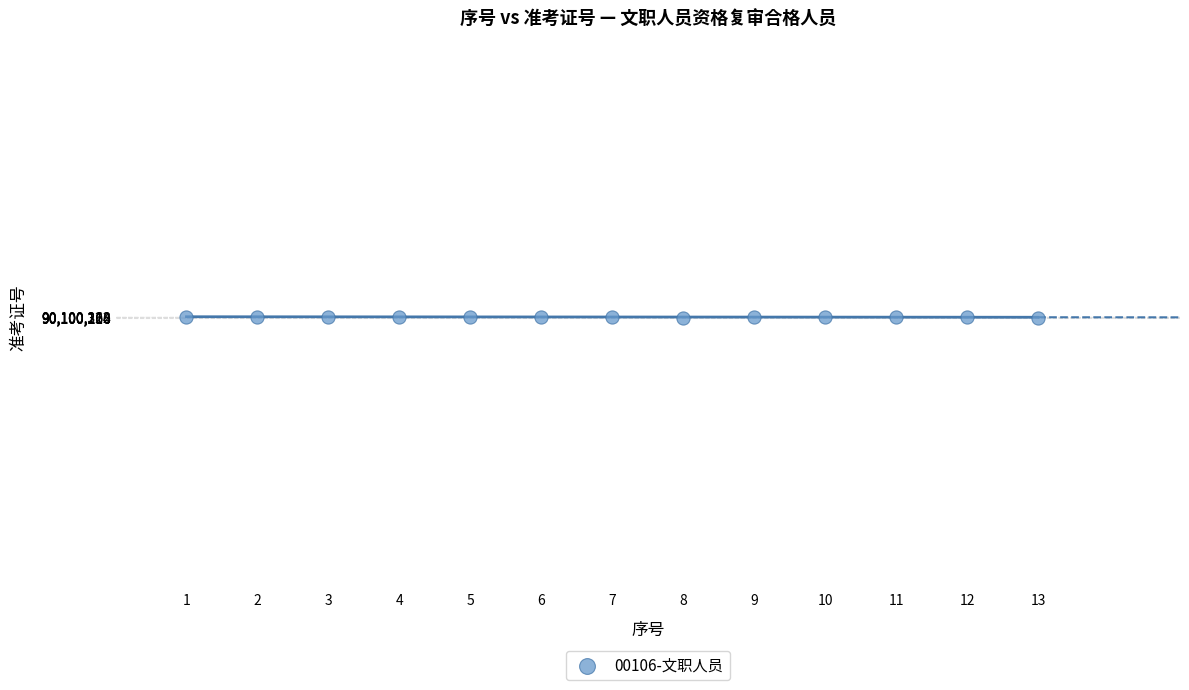

What is the range of X values (max minus min)?

12